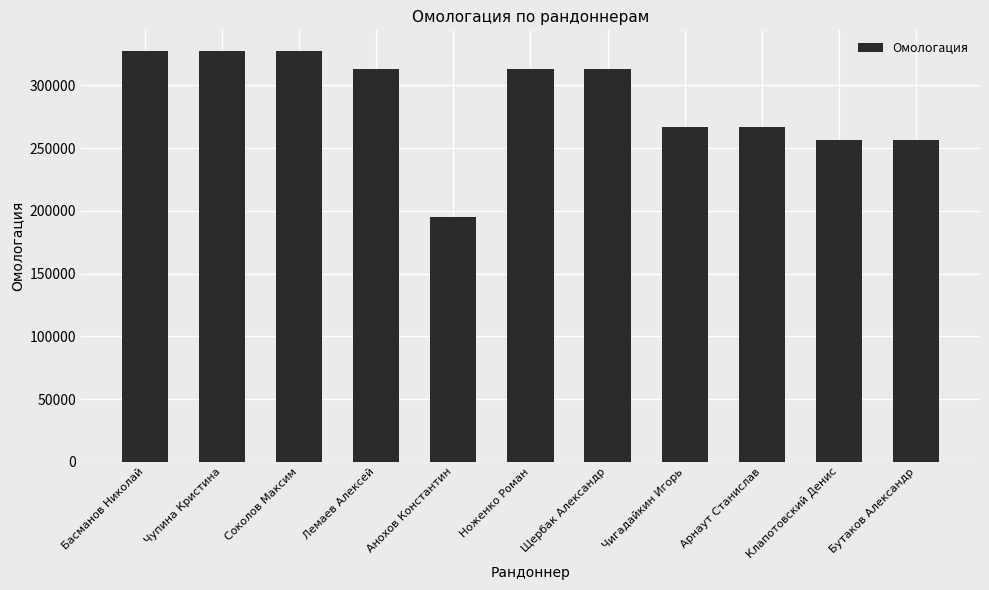

The chart shows a value of 444622 at Чигадайкин Игорь. True or false?

False